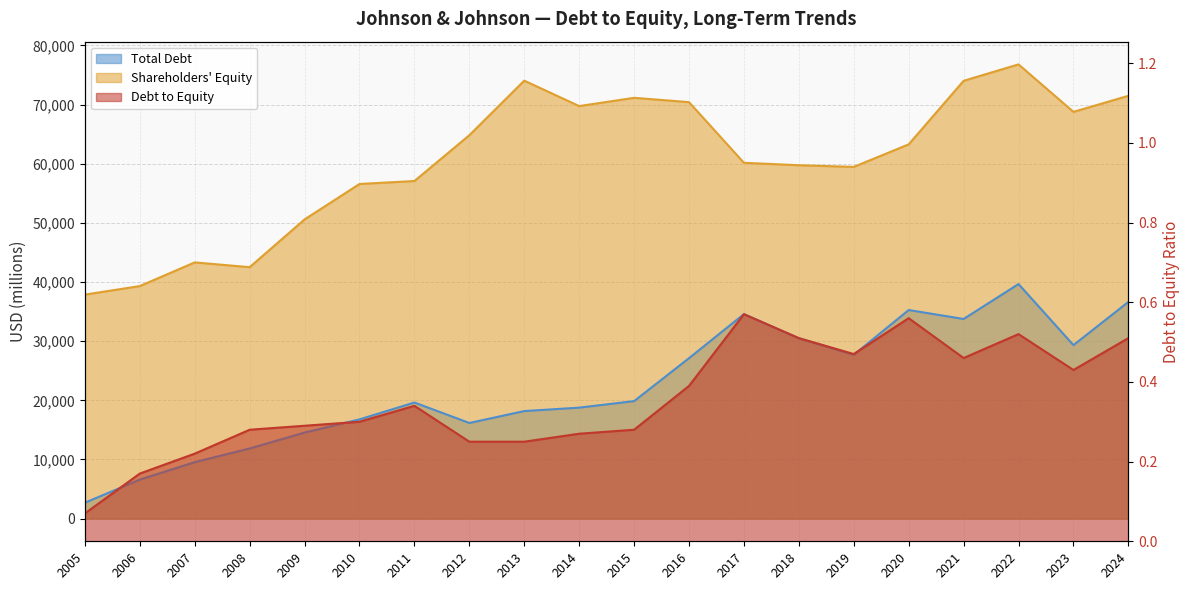

True or false: Shareholders Equity and Debt to Equity intersect in this chart.

False